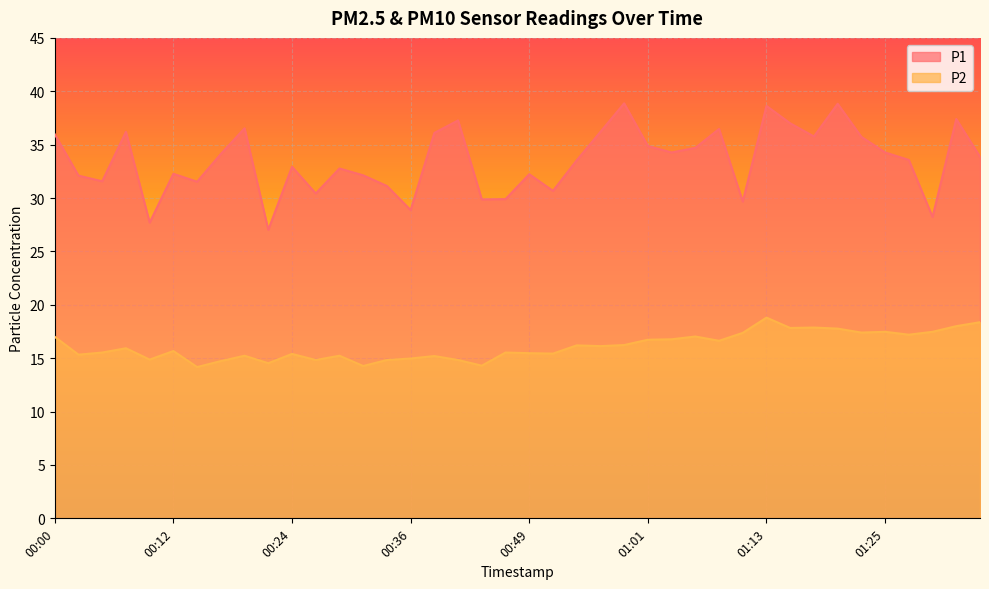

At which label does P2 first exceed 15?

00:00